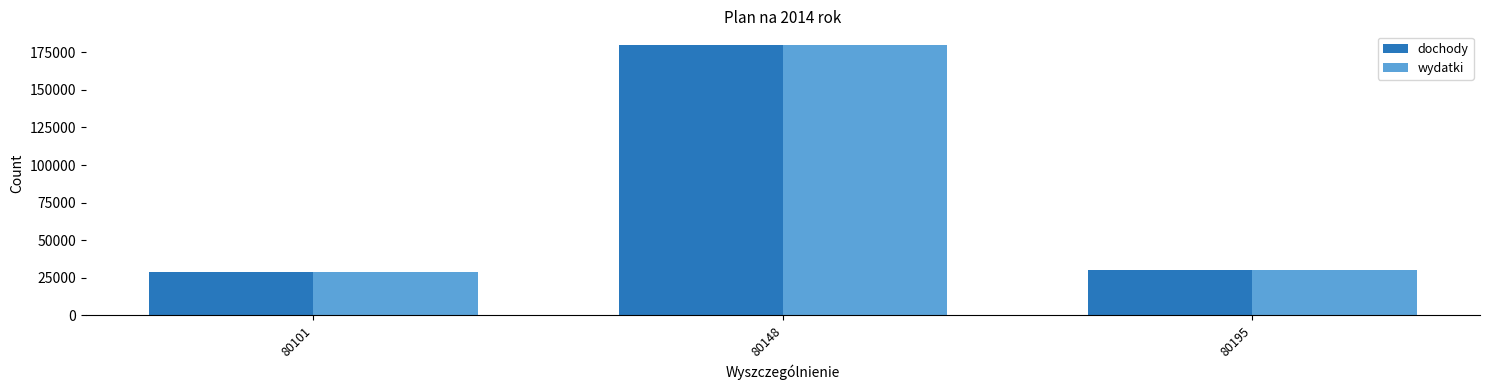

How many distinct data groups are displayed?

2